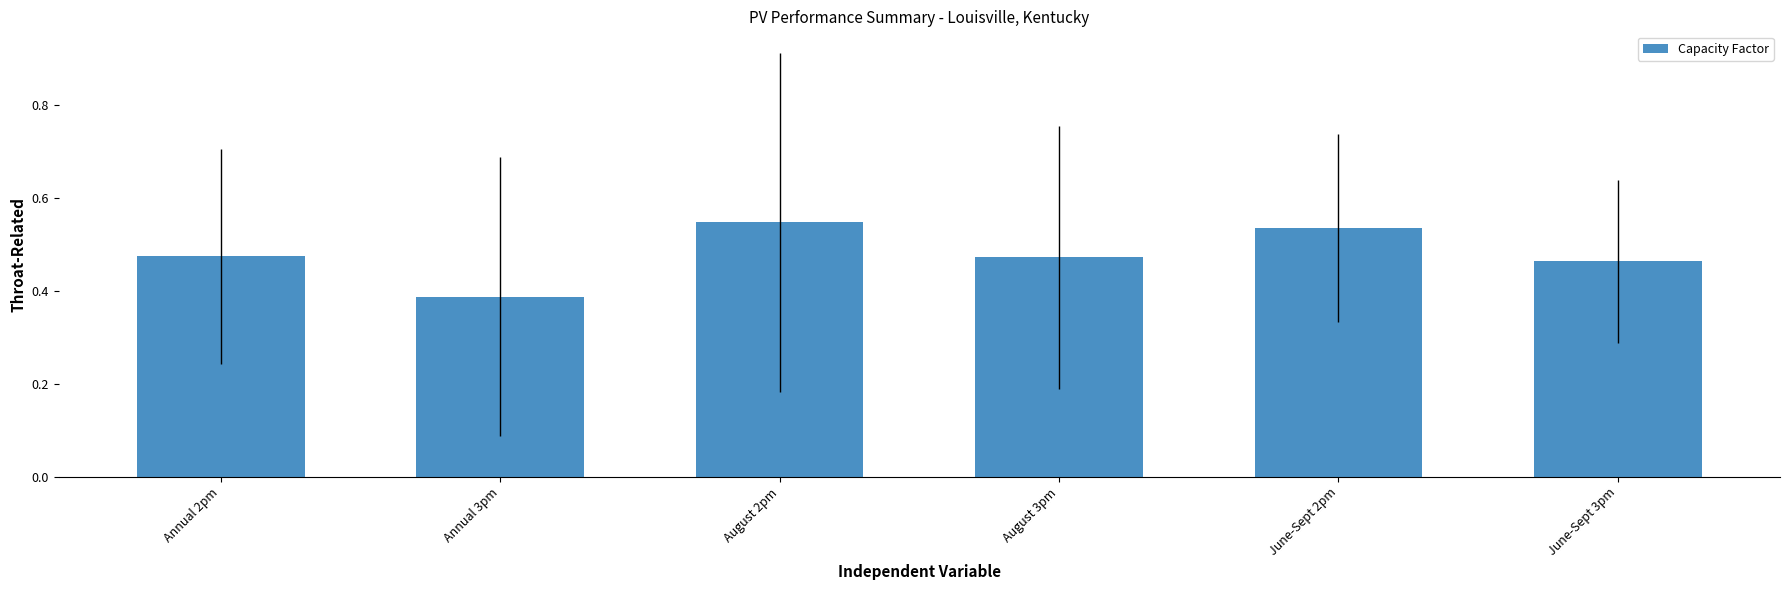

At which label is the value closest to 0?

Annual 3pm